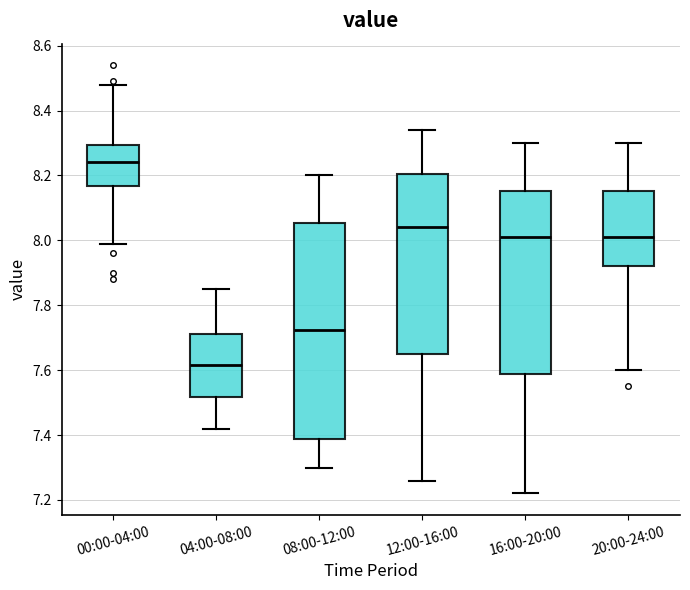

Where does the upper whisker of the box for 20:00-24:00 end on the y-axis? The values are not printed on the chart, so give them approximately, as read against the axis.

8.30